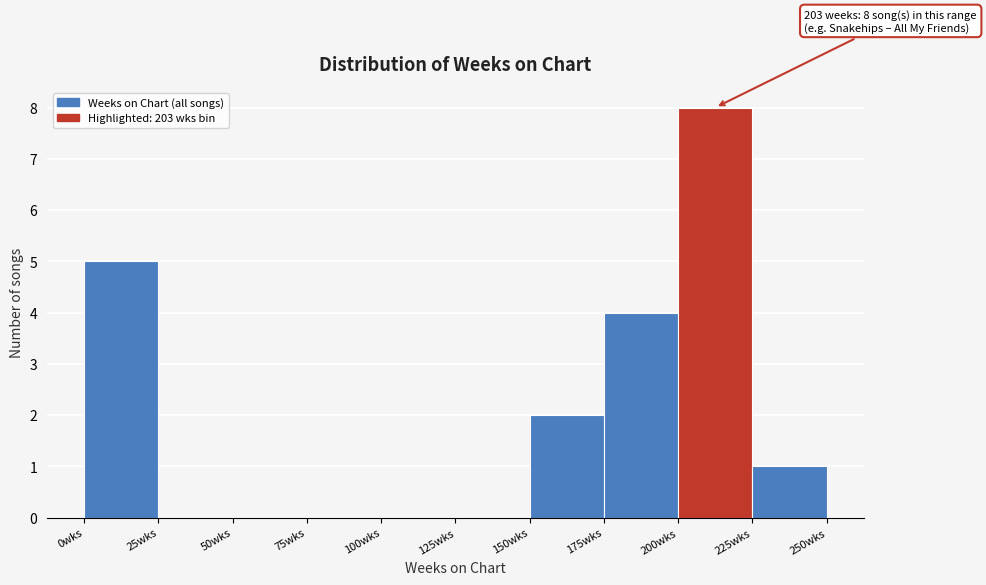

Which range on the x-axis has the tallest bar?

200 to 225